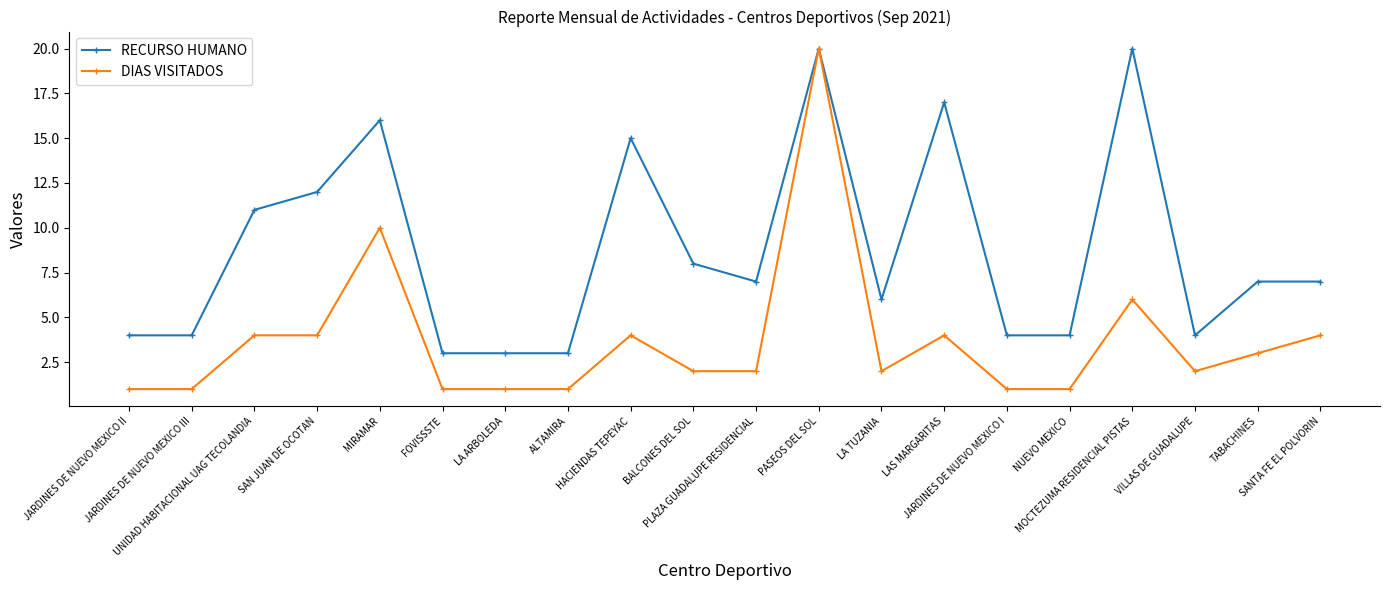

At which category is the sum across all series the highest?

PASEOS DEL SOL